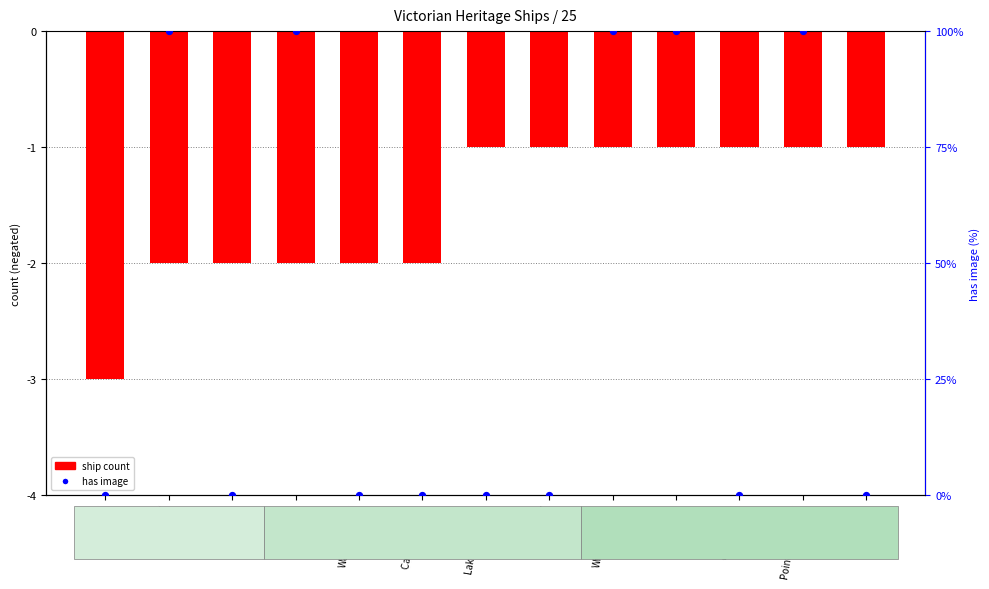

Between Lorne and Corner Inlet, which is larger?

Lorne